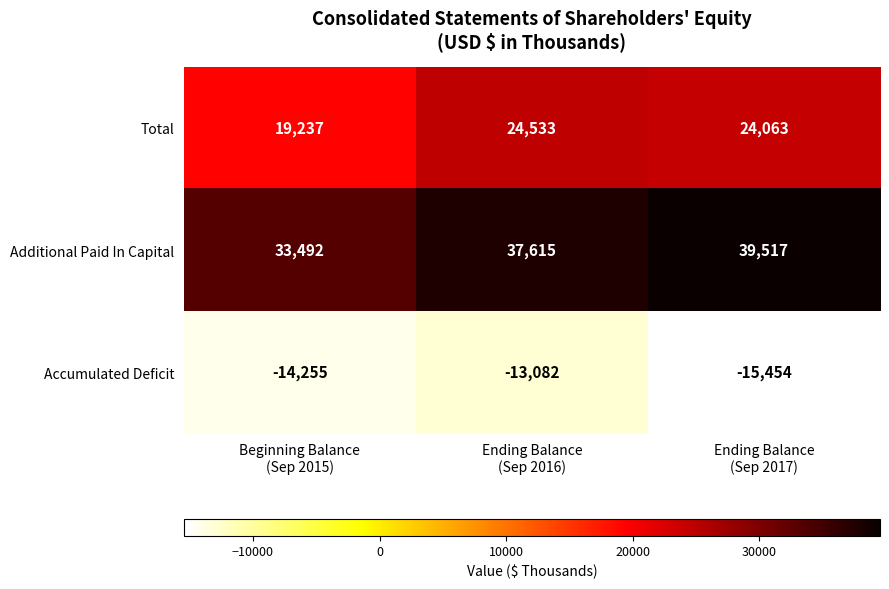

List the series in order of their overall mean, lowest first.

Accumulated Deficit, Total, Additional Paid In Capital